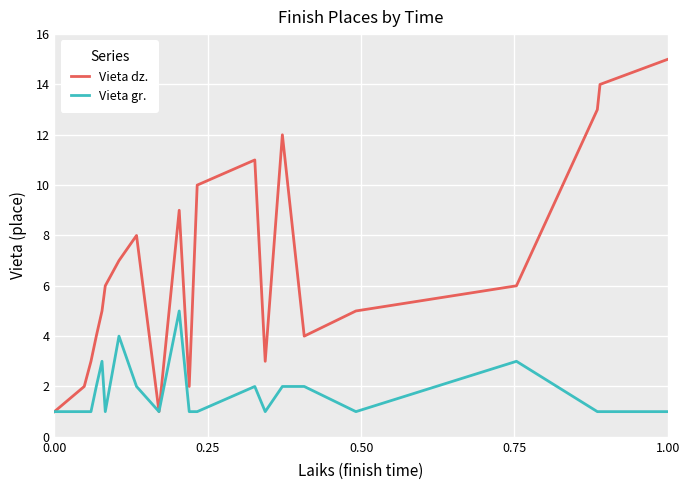

Rank the series by their average value, from lowest to highest.

Vieta gr., Vieta dz.